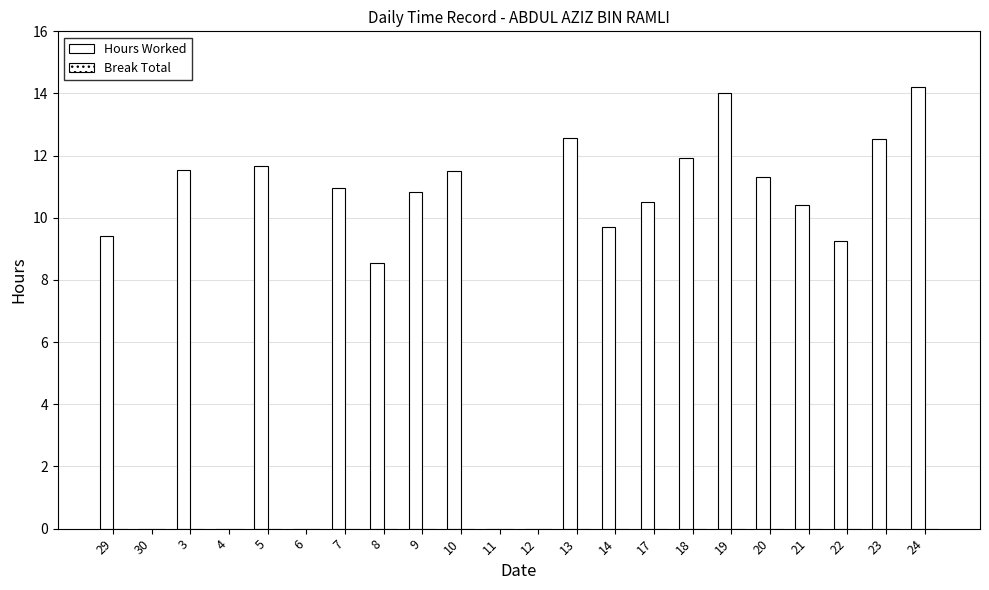

Which label corresponds to the smallest value in the chart?

30